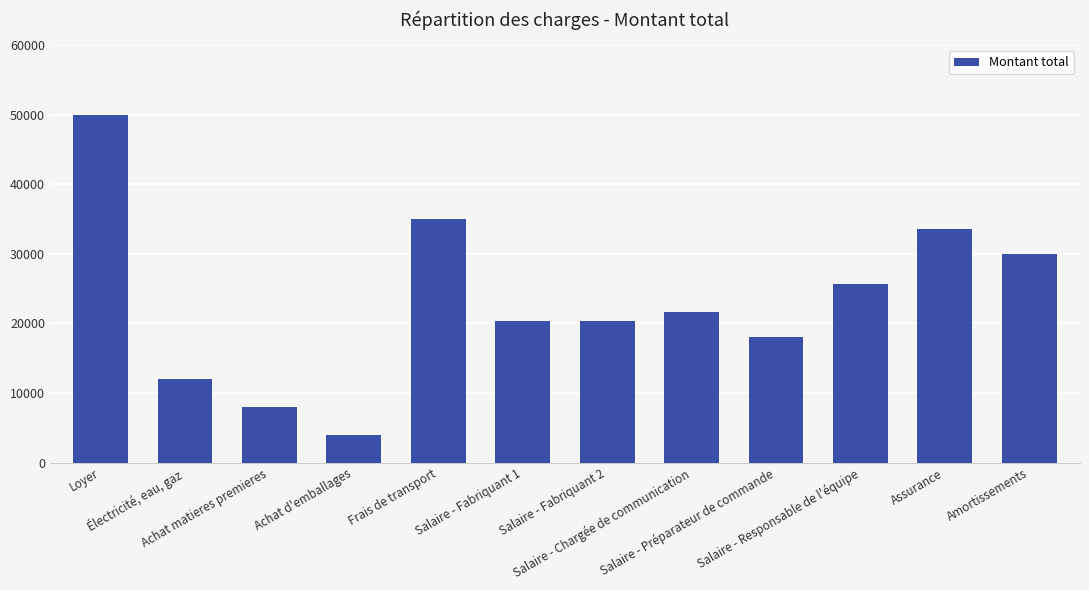

What is the label of the 1st bar from the left?

Loyer